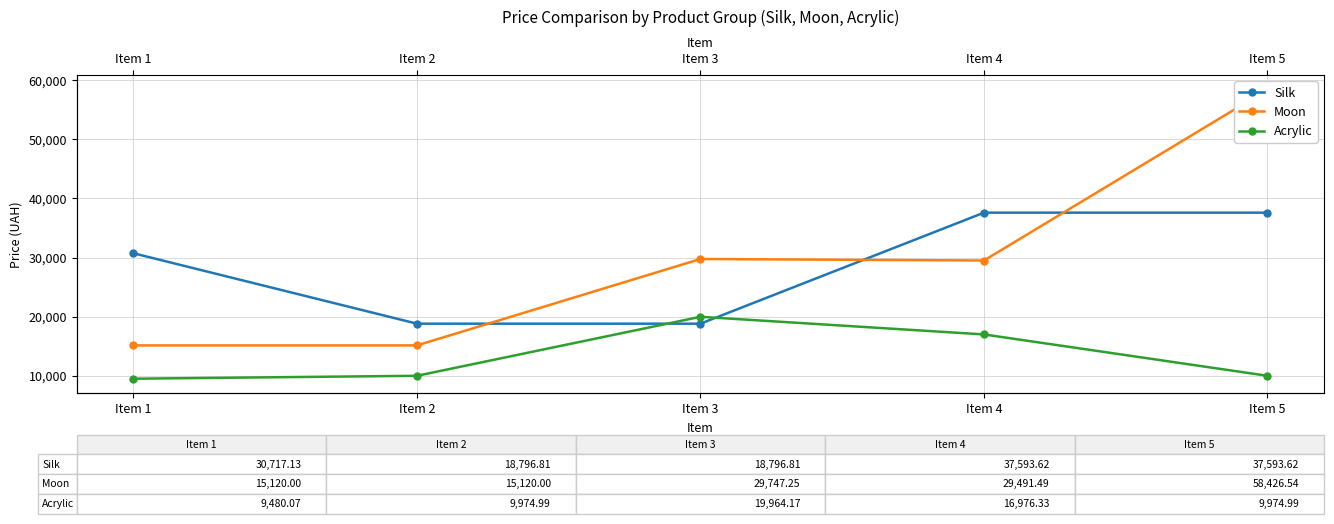

What is the difference between the highest and lowest values at Item 3?

10950.4